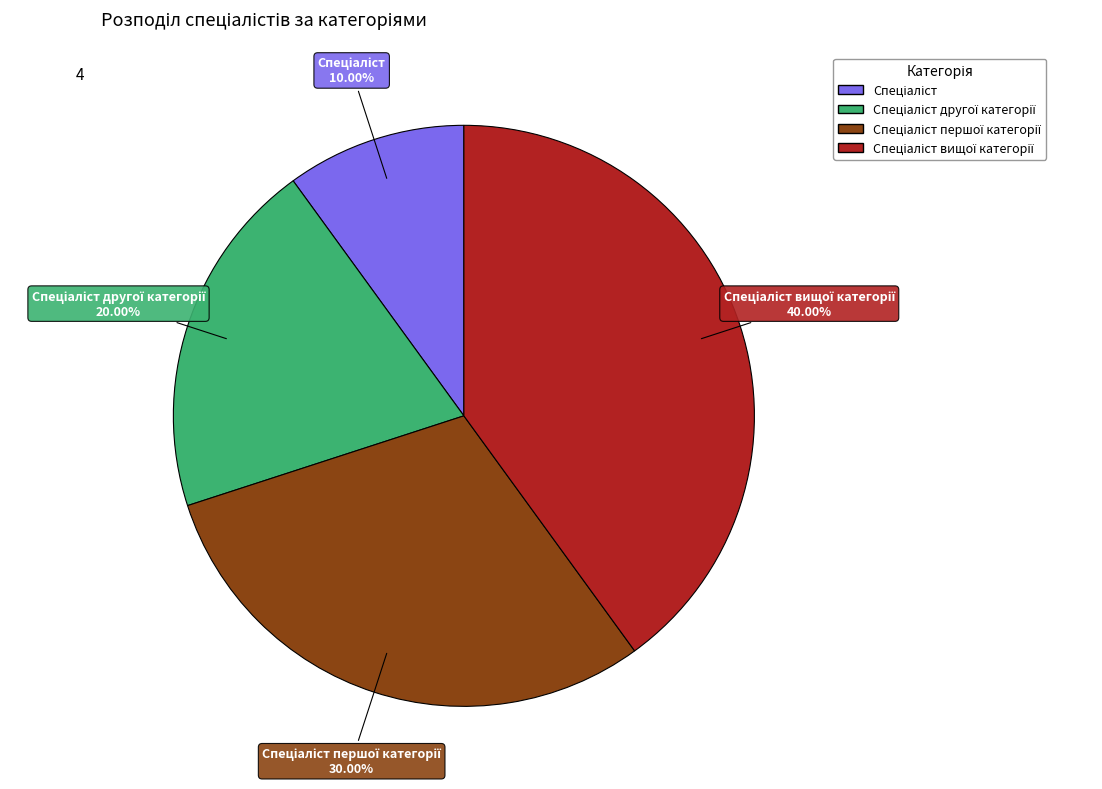

Is there a majority slice in this chart?

No